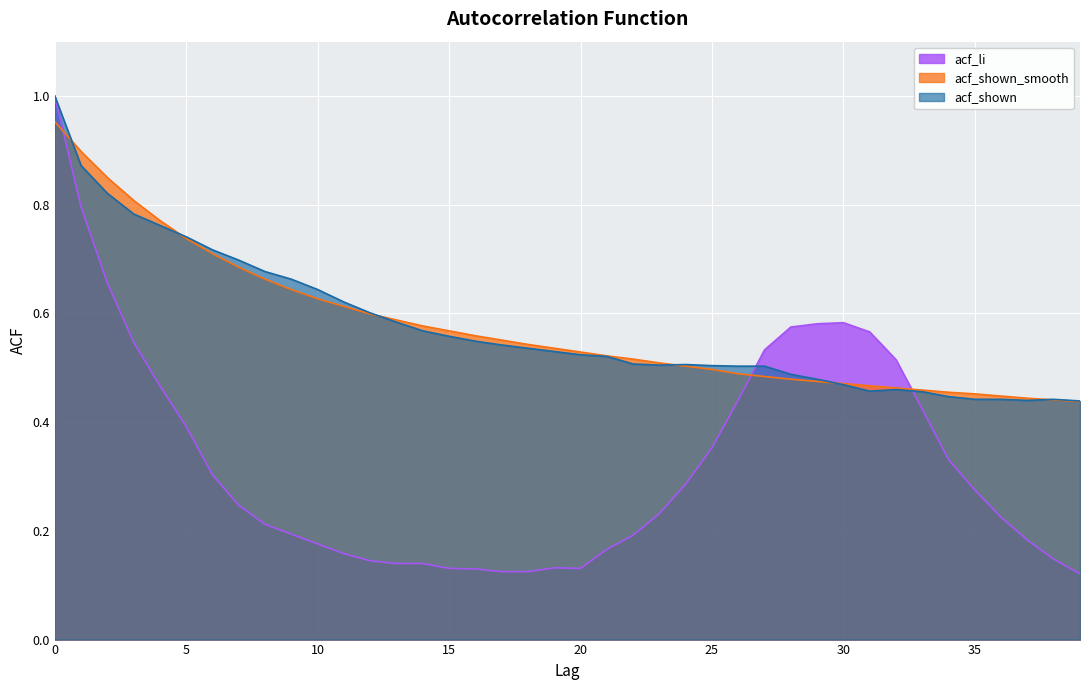

How many interior local valleys does the acf_li series have?

1